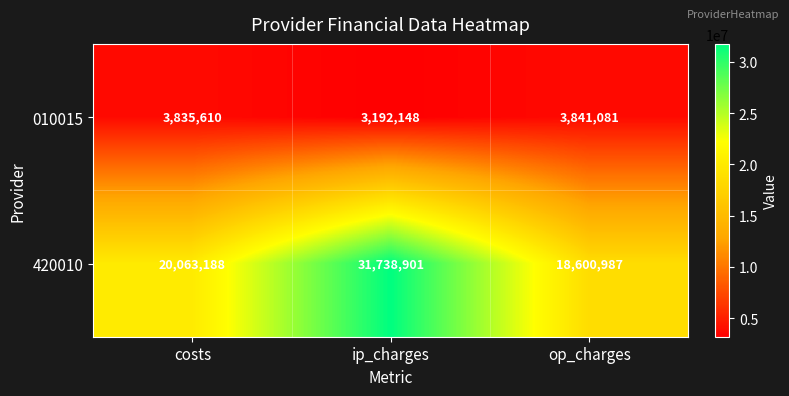

True or false: 420010 has a value of 31738901 at ip_charges.

True